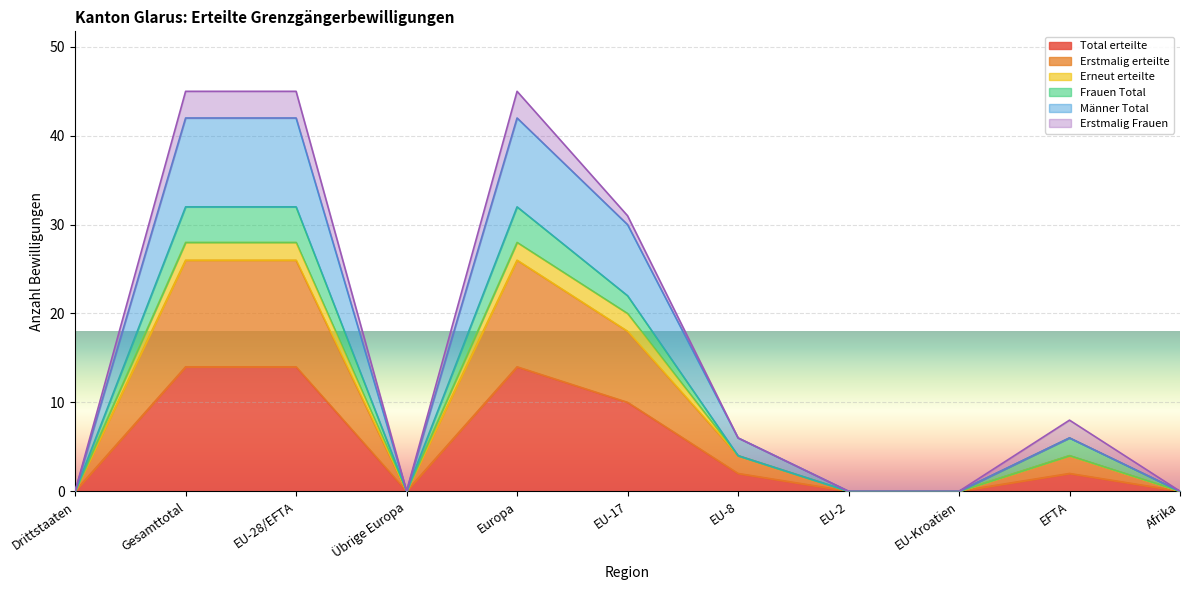

Is the value of Erstmalig erteilte at EU-Kroatien greater than the value of Männer Total at EU-17?

No